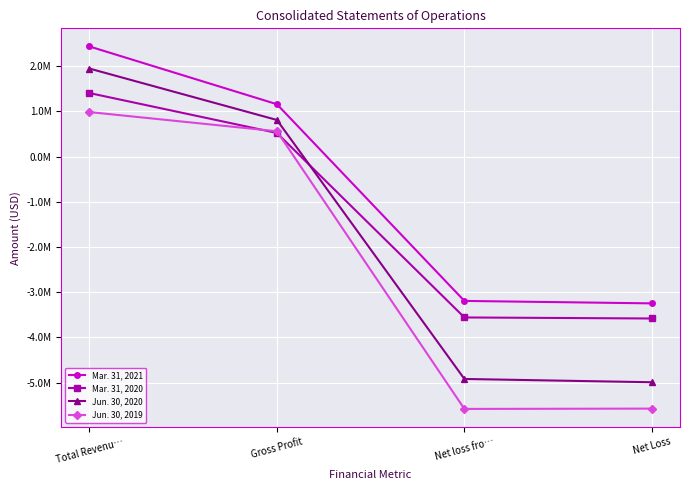

Reading right to left, transcribe all the data shown in this chart.

Mar. 31, 2021: Net Loss=-3248600	Net loss fro…=-3194262	Gross Profit=1156644	Total Revenu…=2434551
Mar. 31, 2020: Net Loss=-3583010	Net loss fro…=-3559977	Gross Profit=520659	Total Revenu…=1403756
Jun. 30, 2020: Net Loss=-4993350	Net loss fro…=-4920478	Gross Profit=808122	Total Revenu…=1945315
Jun. 30, 2019: Net Loss=-5576377	Net loss fro…=-5583270	Gross Profit=558215	Total Revenu…=983182